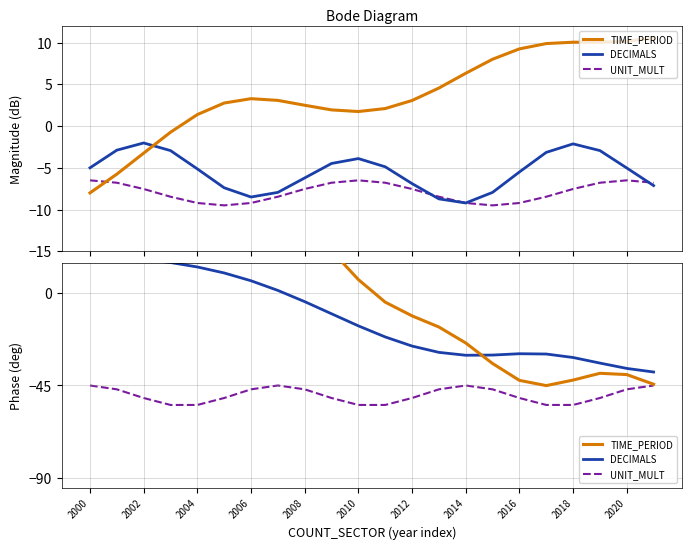

True or false: TIME_PERIOD and DECIMALS cross at least once.

True